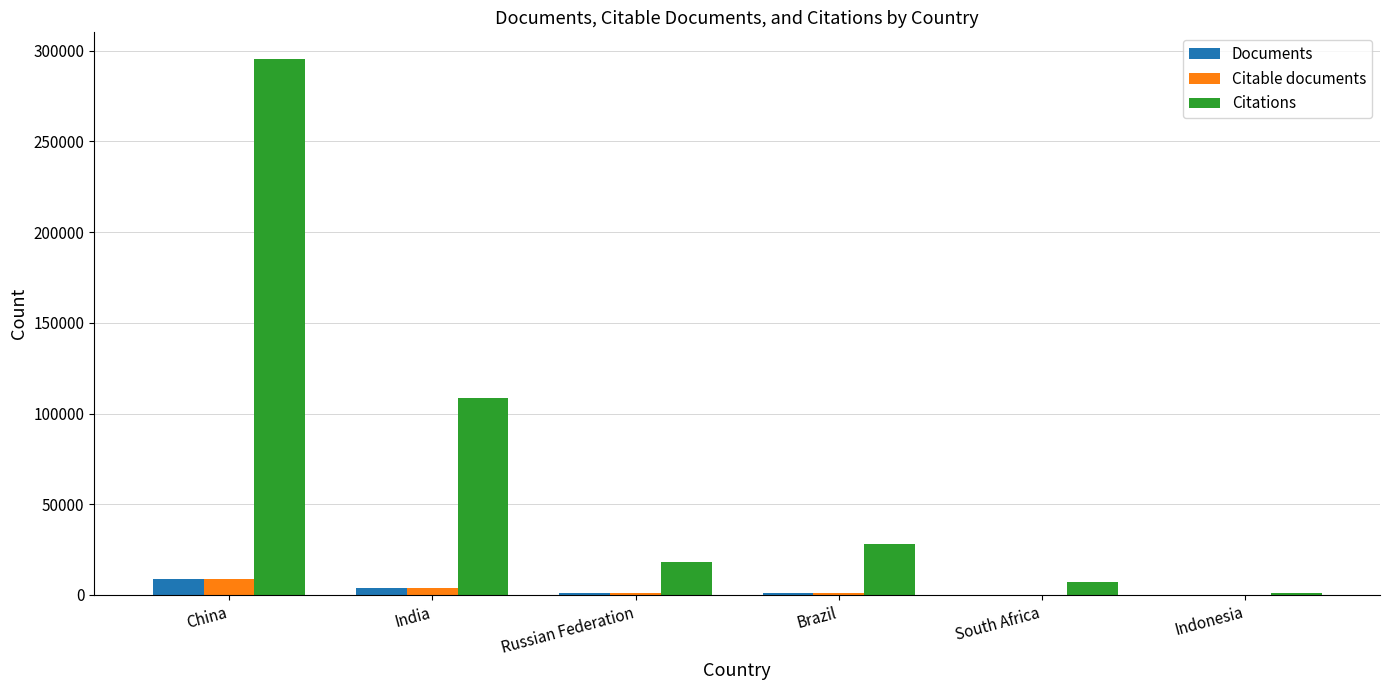

What is the sum of all Documents values?

15029